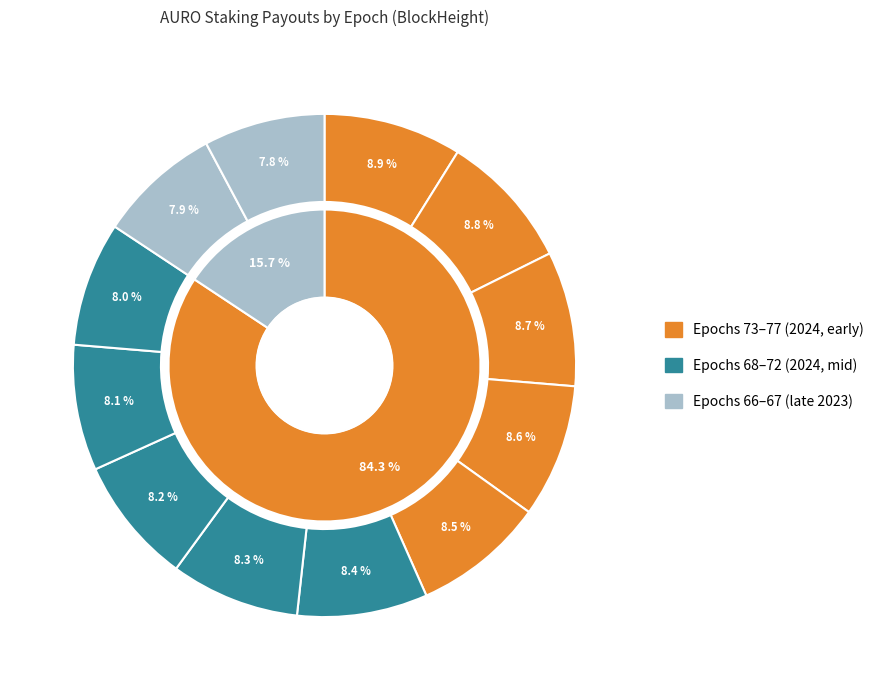

To the nearest percent, what is the average slice percentage?

8%